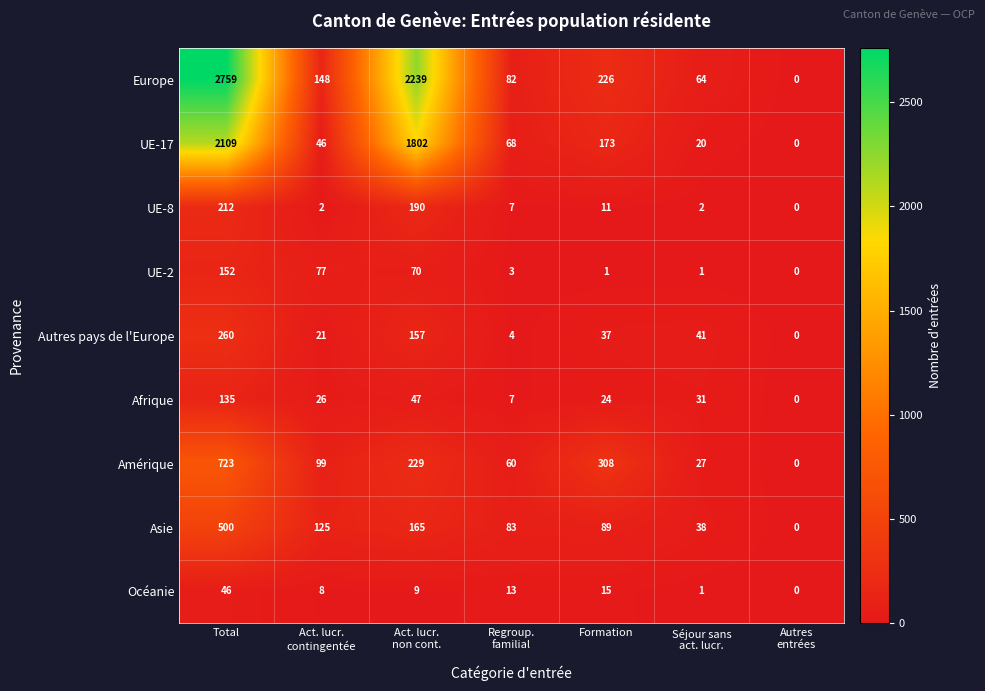

Which series has the widest spread of values?

Europe